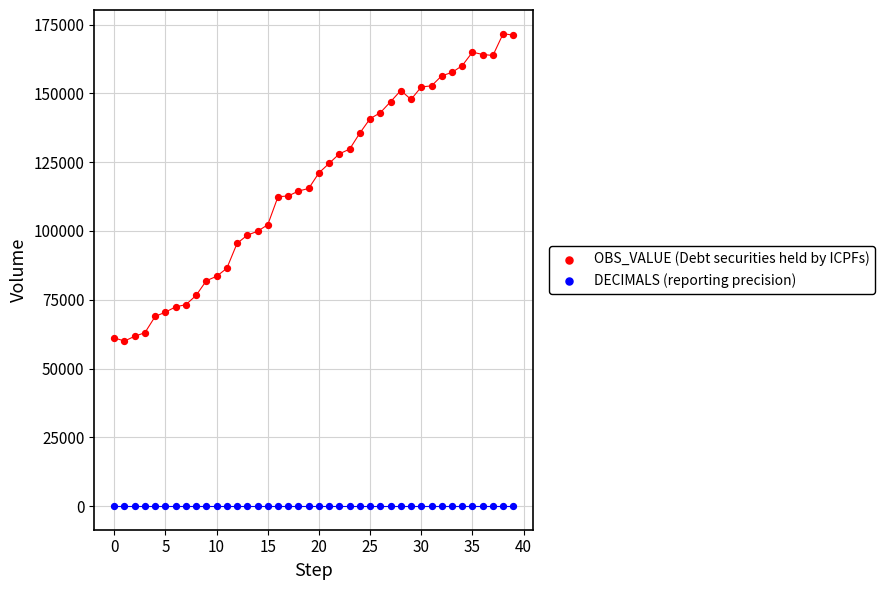

Which series contains the lowest Y value?

DECIMALS (reporting precision)